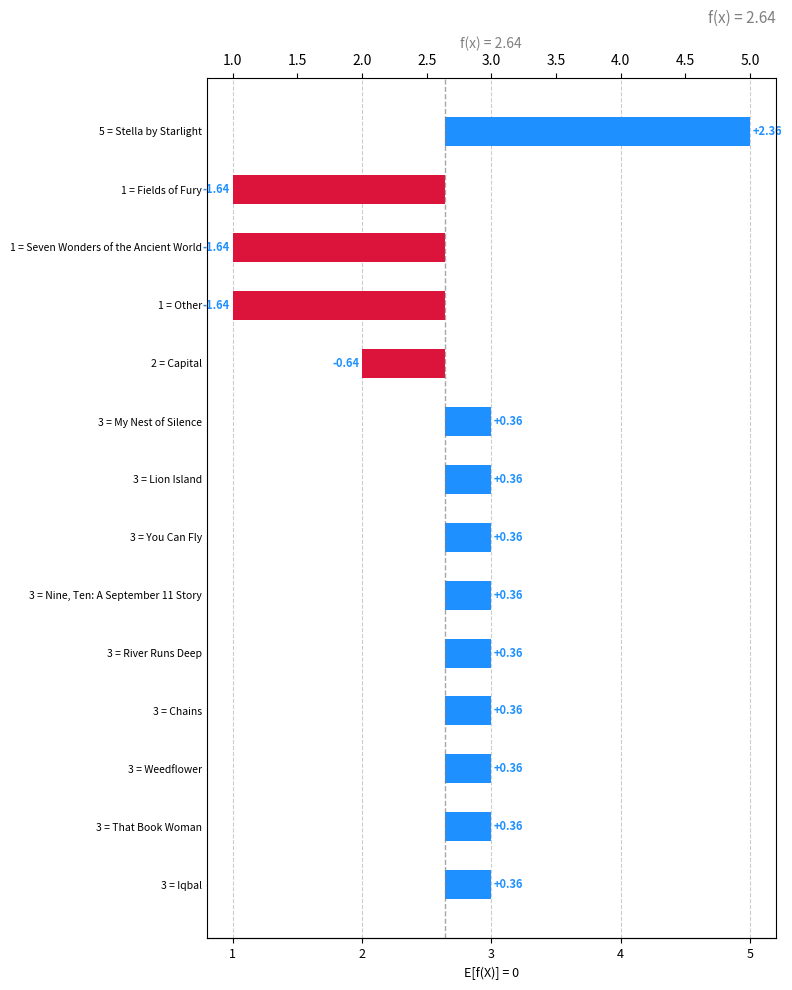

Reading left to right, list all the values displayed in this chart.

2.4	-1.6	-1.6	-1.6	-0.6	0.4	0.4	0.4	0.4	0.4	0.4	0.4	0.4	0.4